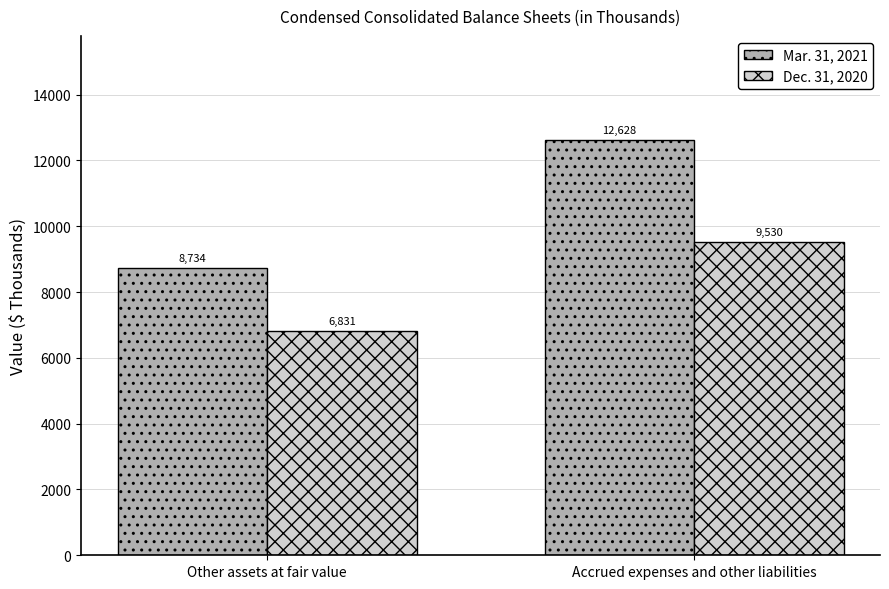

List the labels in order of Mar. 31, 2021 value, smallest first.

Other assets at fair value, Accrued expenses and other liabilities